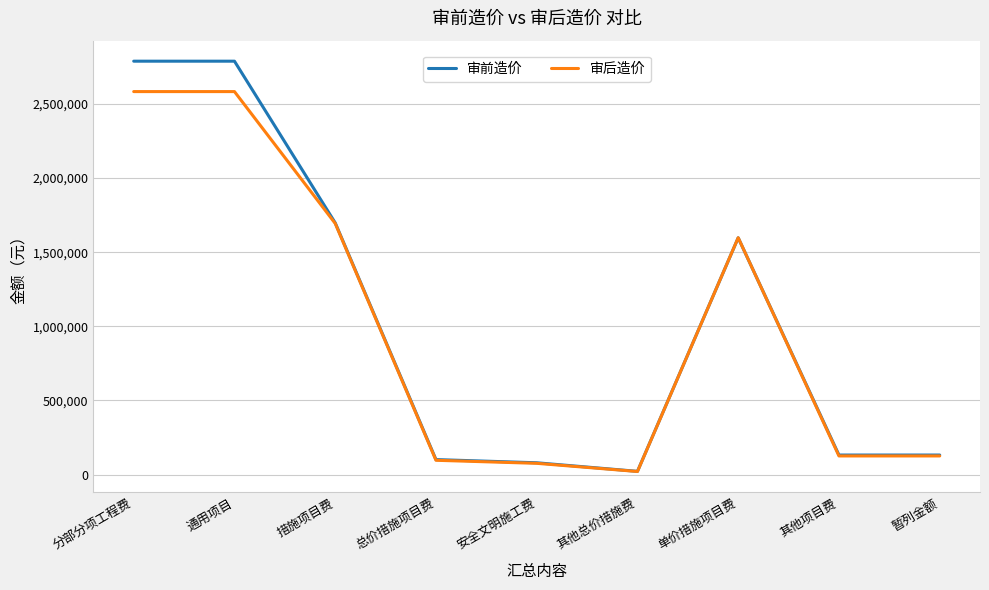

What is the minimum value shown in the chart?

20489